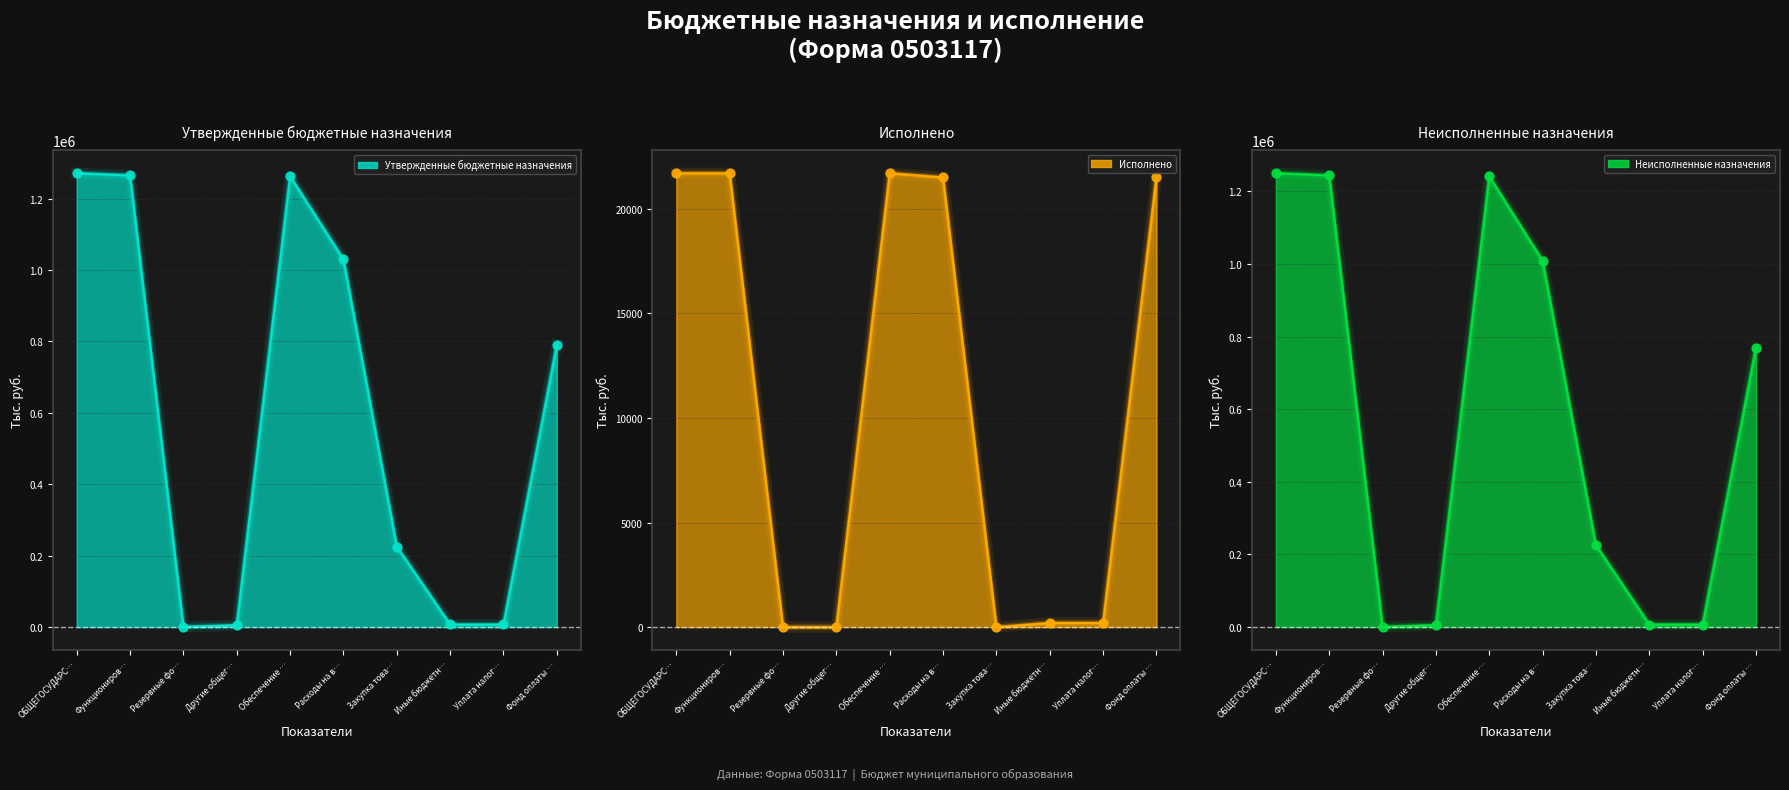

Is the value of Исполнено at Функциониров… greater than the value of Неисполненные назначения at Расходы на в…?

No